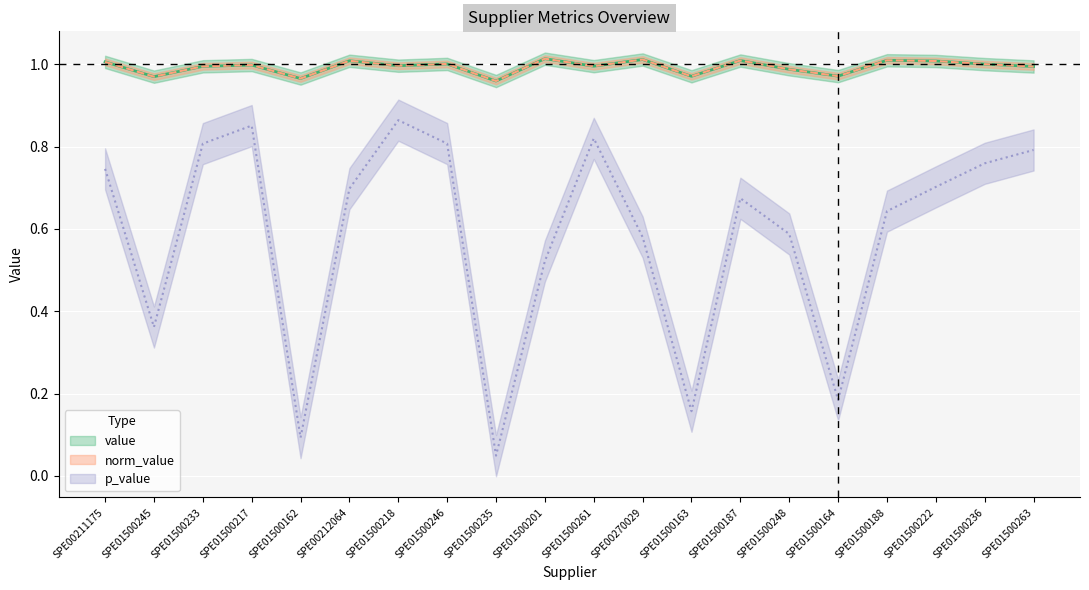

At which category is the sum across all series the highest?

SPE01500218